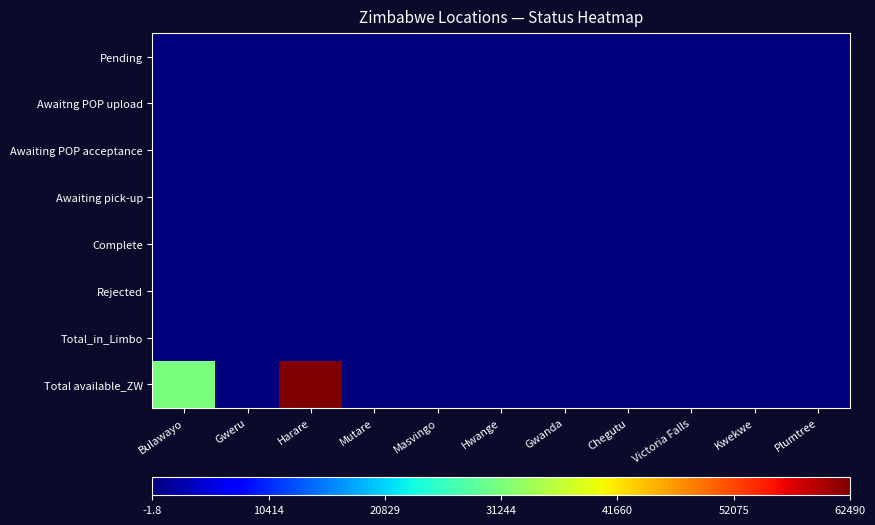

Which label corresponds to the largest value in the chart?

Harare